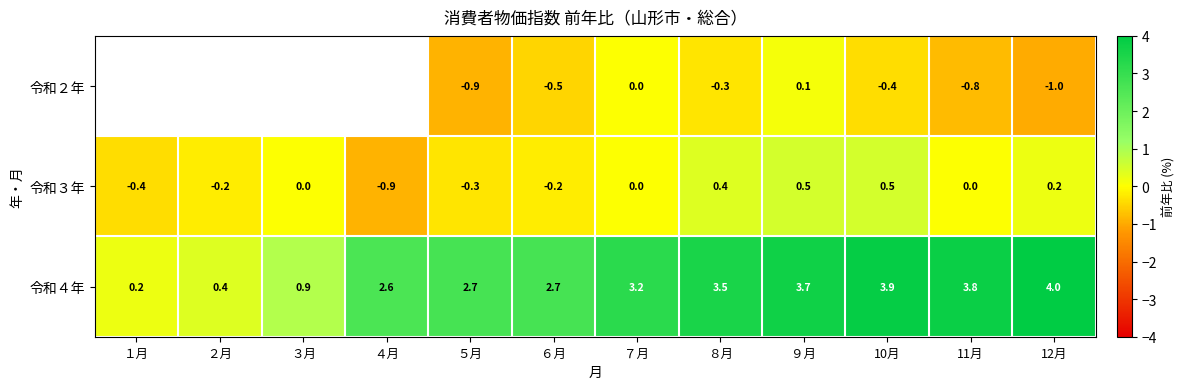

How many categories are shown in the chart?

12